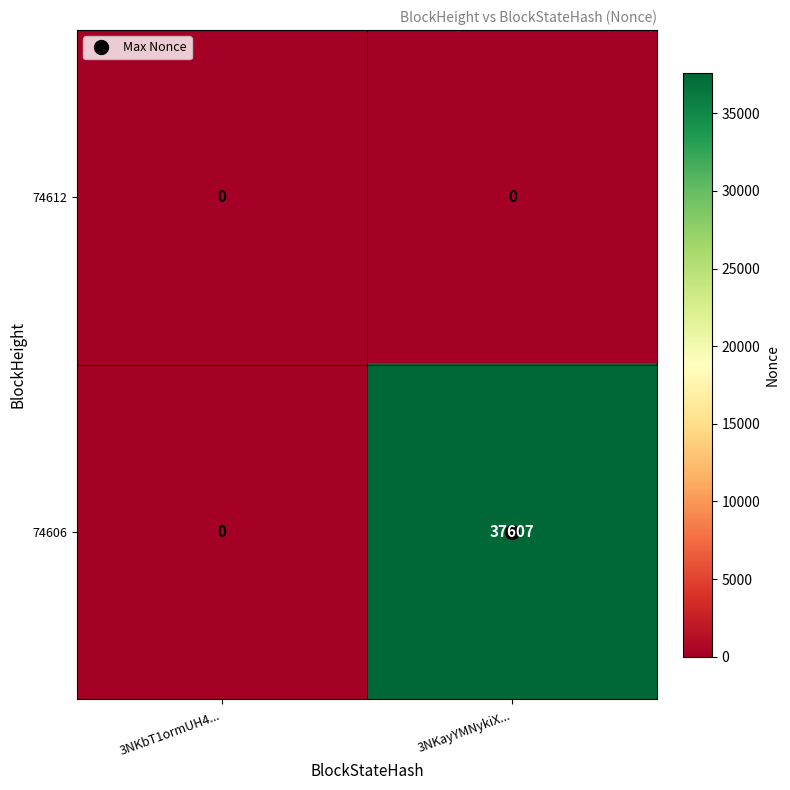

How many distinct data groups are displayed?

2